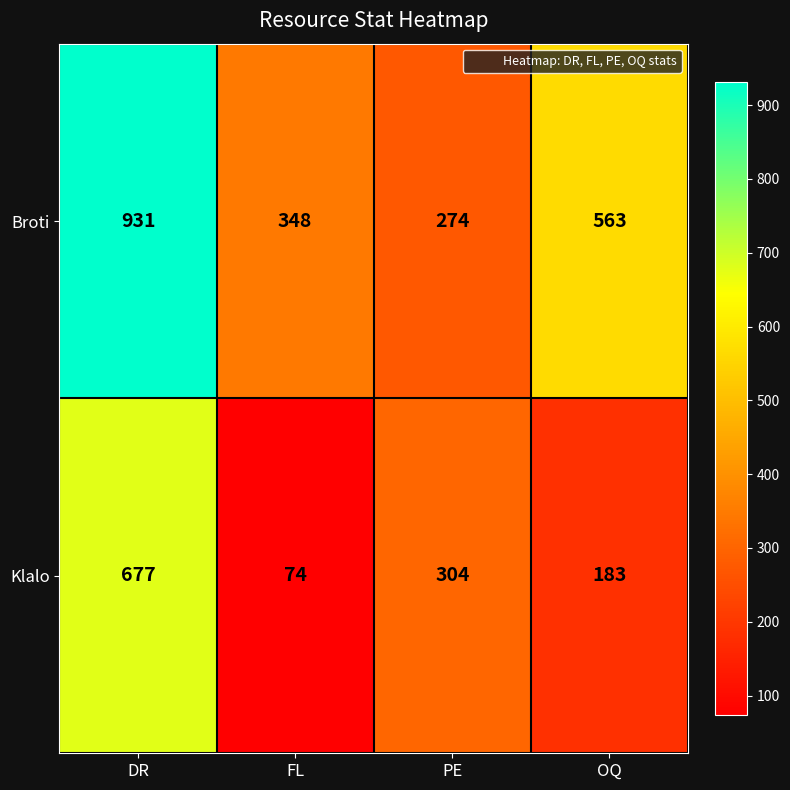

What is the total value across all series at FL?

422